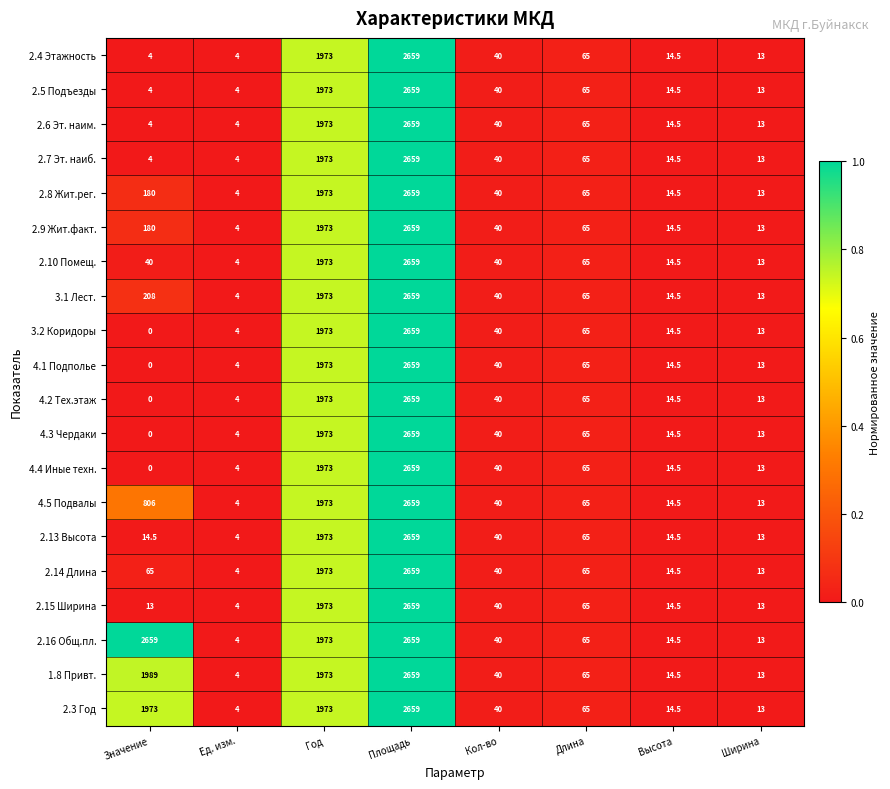

At which label does 4.5 Подвалы reach its minimum?

Ед. изм.